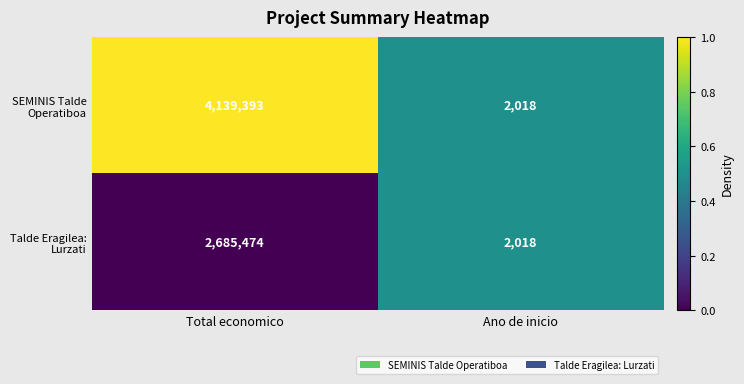

Which label corresponds to the largest value in the chart?

Total economico